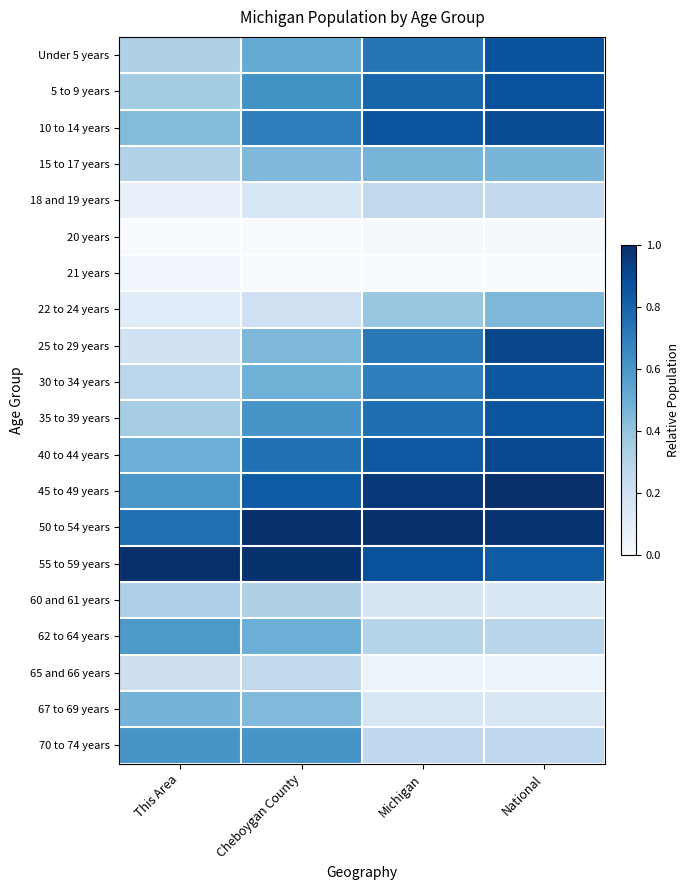

How many series are shown in this chart?

20